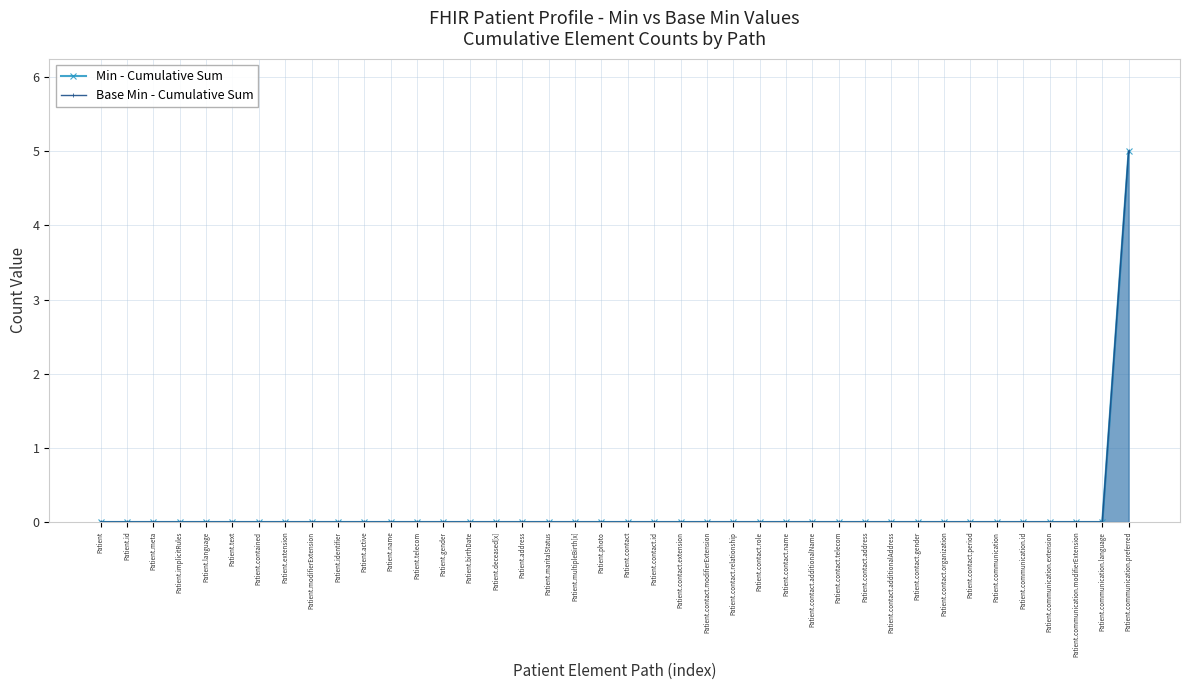

How many values in Base Min - Cumulative Sum are above zero?

1